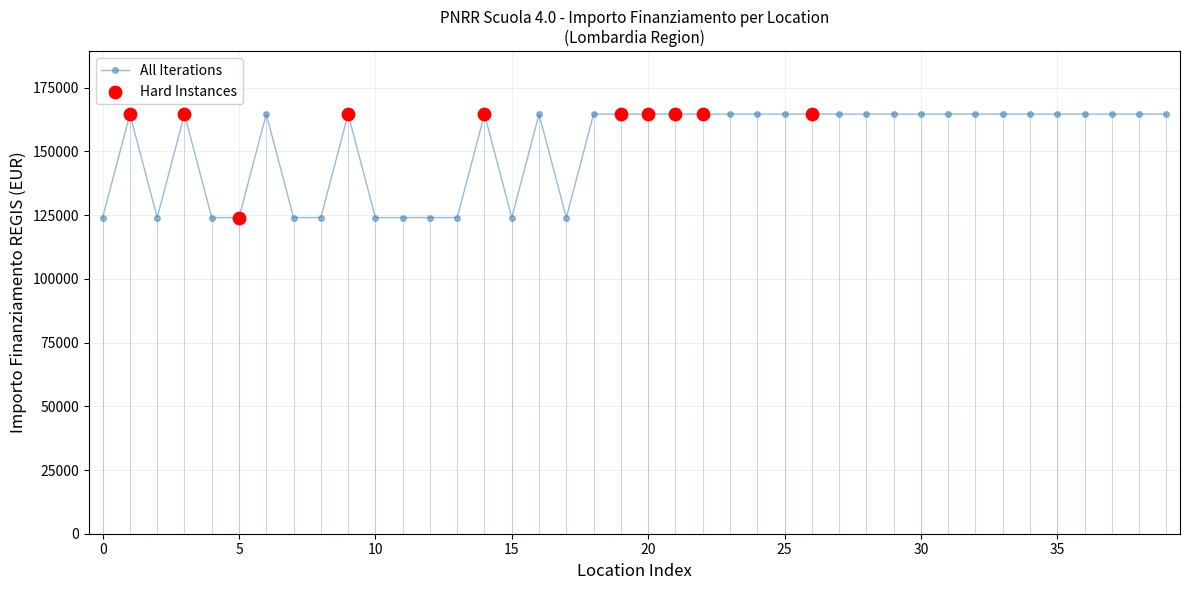

What is the highest value of the All Iterations series?

164644.2